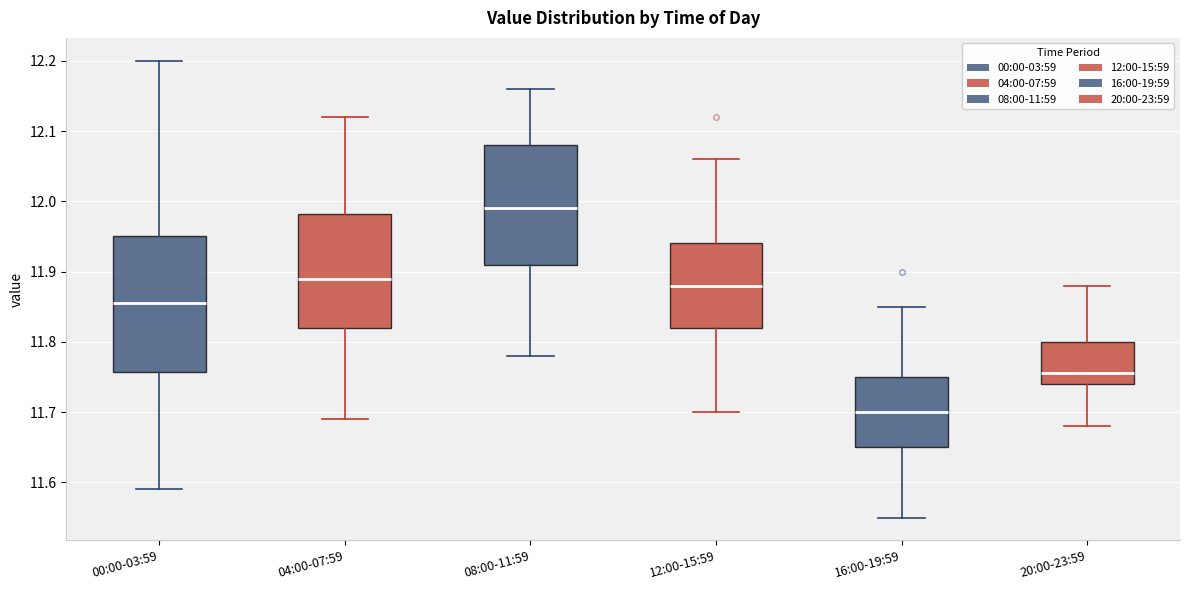

Where does the lower whisker of the box for 20:00-23:59 end on the y-axis? The values are not printed on the chart, so give them approximately, as read against the axis.

11.68